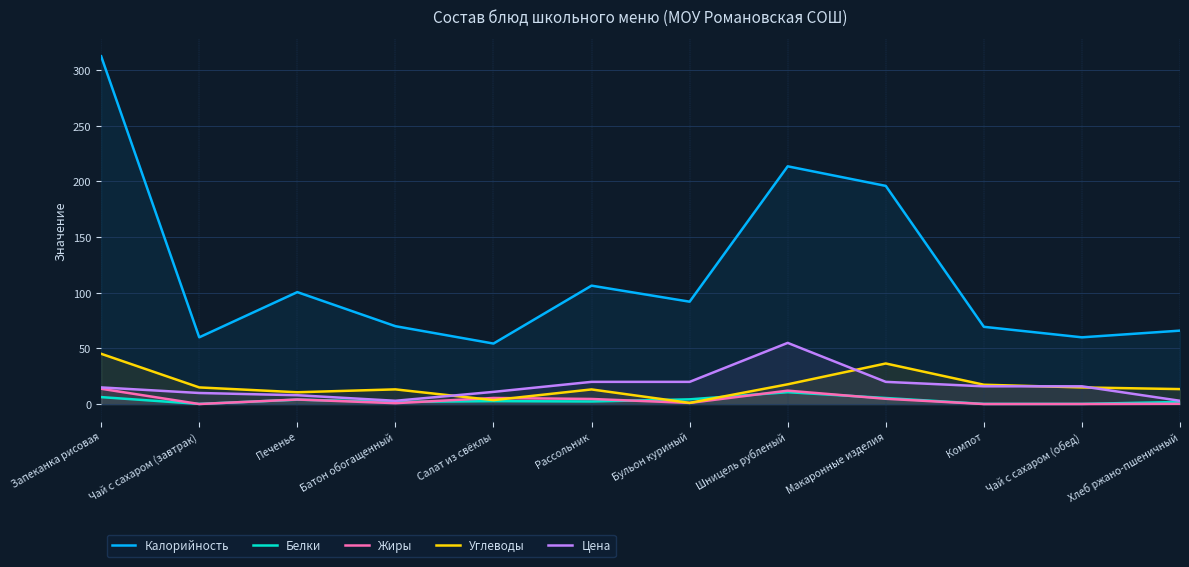

Reading right to left, extract all data points from this chart.

Калорийность: 66.0	60.0	69.4	196.0	213.6	92.0	106.4	54.4	70.0	100.6	60.0	312.4
Белки: 1.9	0.2	0.2	5.5	10.7	4.3	2.4	2.7	2.0	4.0	0.2	6.3
Жиры: 0.3	0.1	0.1	4.8	12.1	1.1	4.6	5.5	0.9	4.2	0.1	13.8
Углеводы: 13.5	15.0	17.4	36.5	17.8	1.1	13.2	3.6	13.2	10.7	15.0	45.2
Цена: 3.0	16.0	16.0	20.0	55.0	20.0	20.0	11.0	3.0	8.0	10.0	15.0